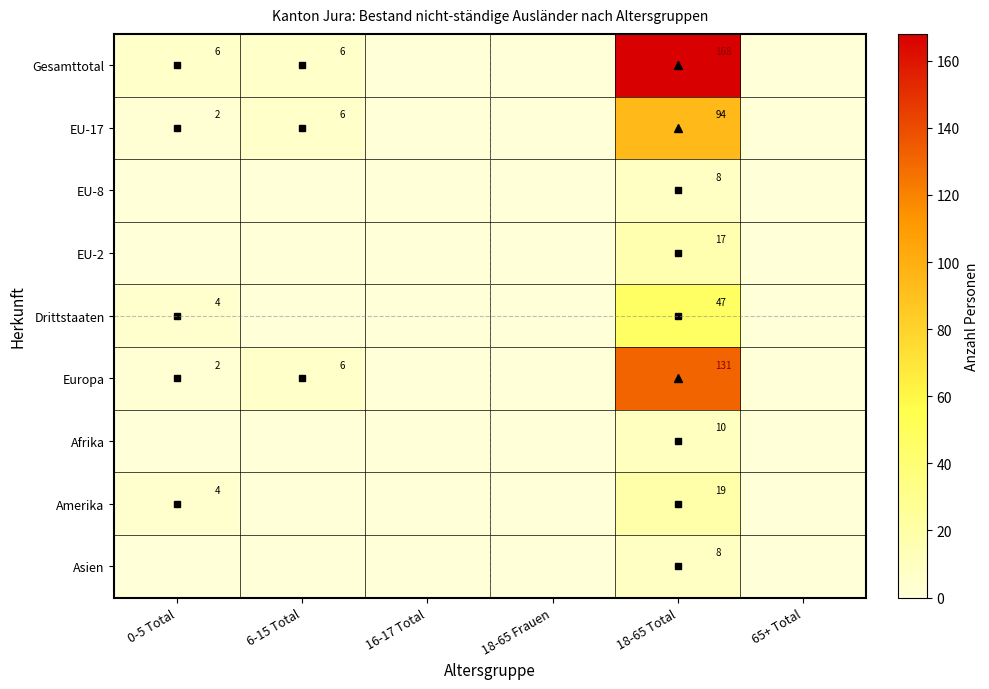

What is the difference between the maximum and second lowest values in the EU-17 series?

94